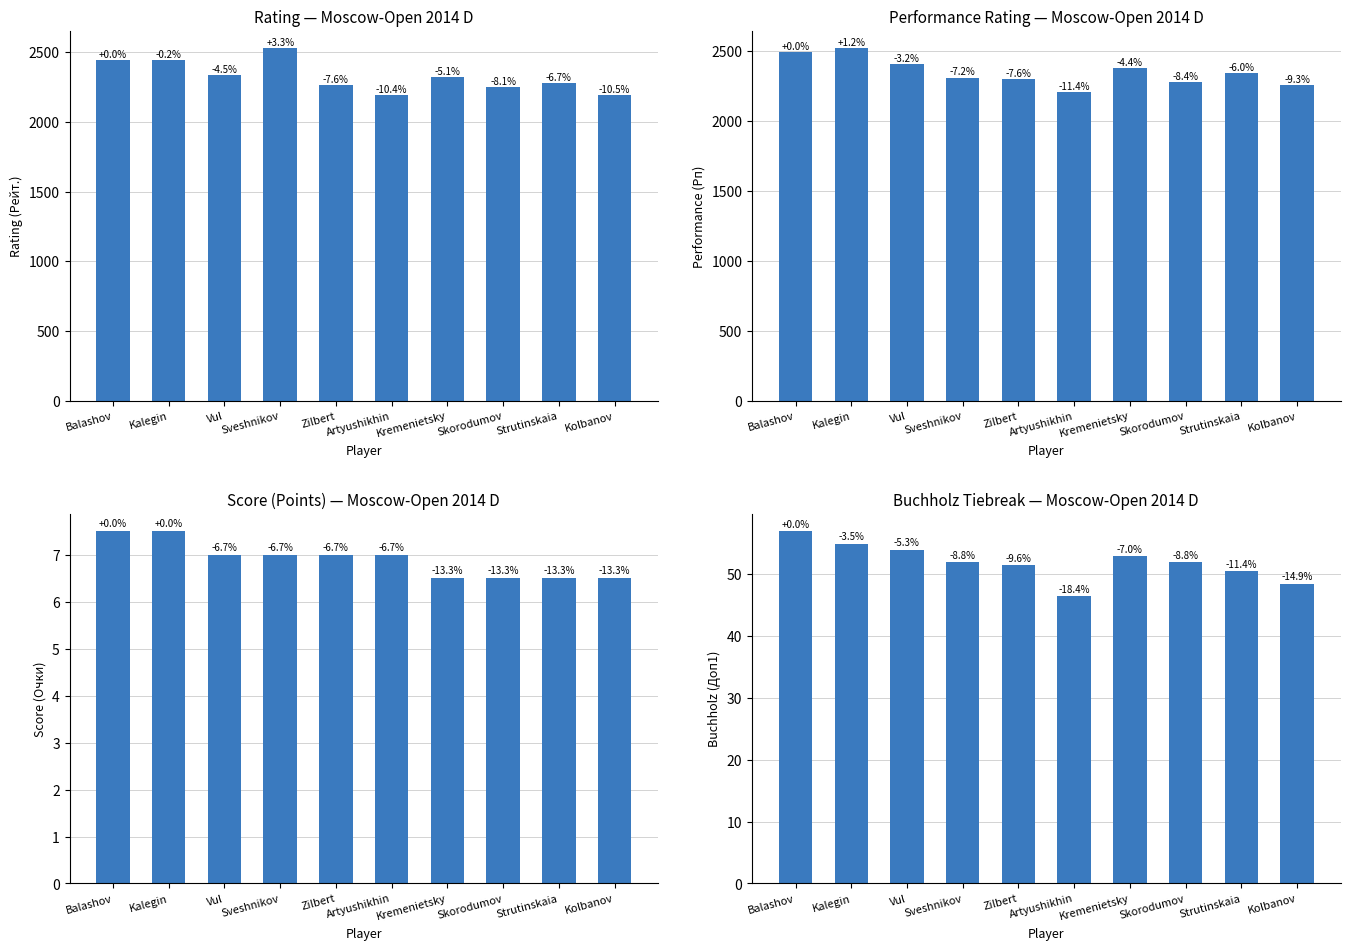

True or false: Rating (Рейт.) has a value of 4070.3 at Balashov.

False